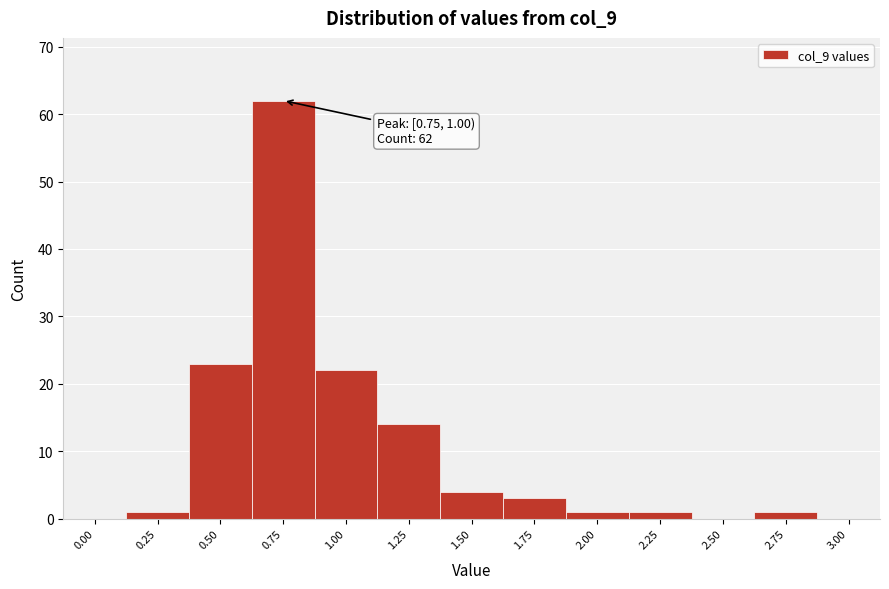

Reading right to left, transcribe all the data shown in this chart.

3.00=0	2.75=1	2.50=0	2.25=1	2.00=1	1.75=3	1.50=4	1.25=14	1.00=22	0.75=62	0.50=23	0.25=1	0.00=0